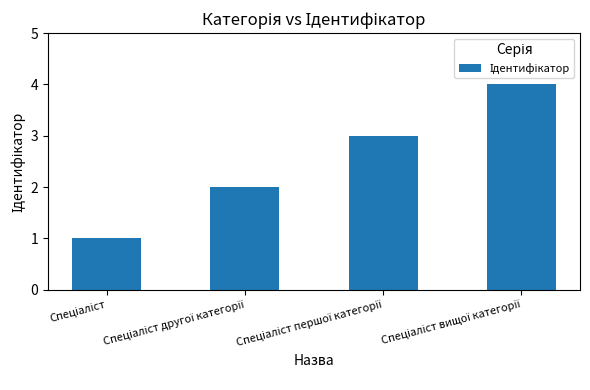

What is the sum of all values?

10